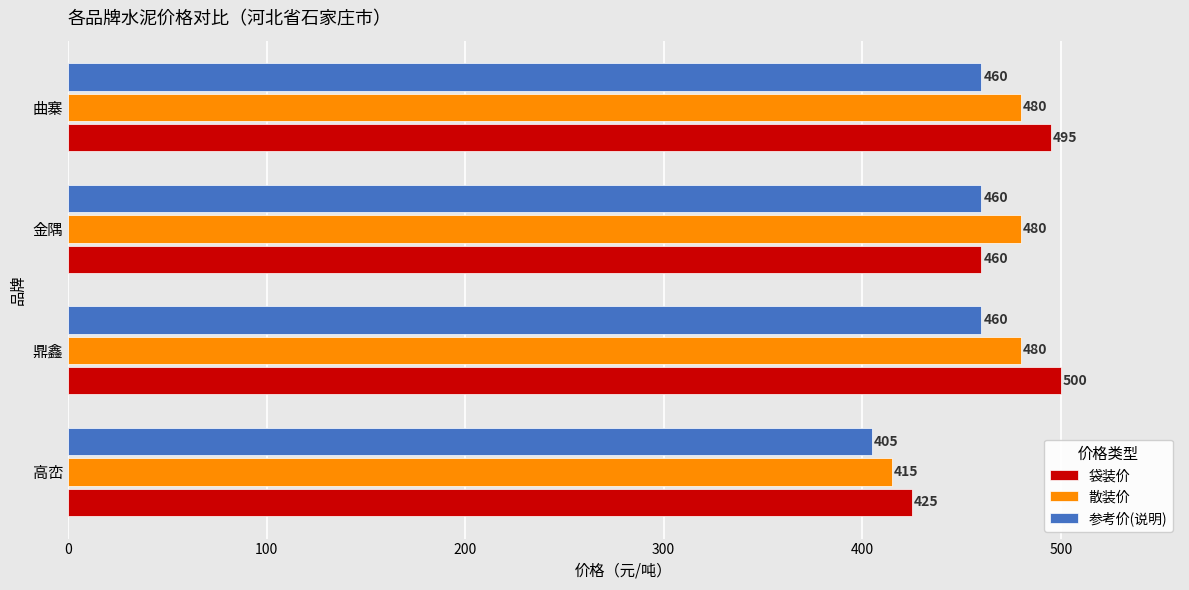

Rank the categories by 袋装价 value from lowest to highest.

高峦, 金隅, 曲寨, 鼎鑫